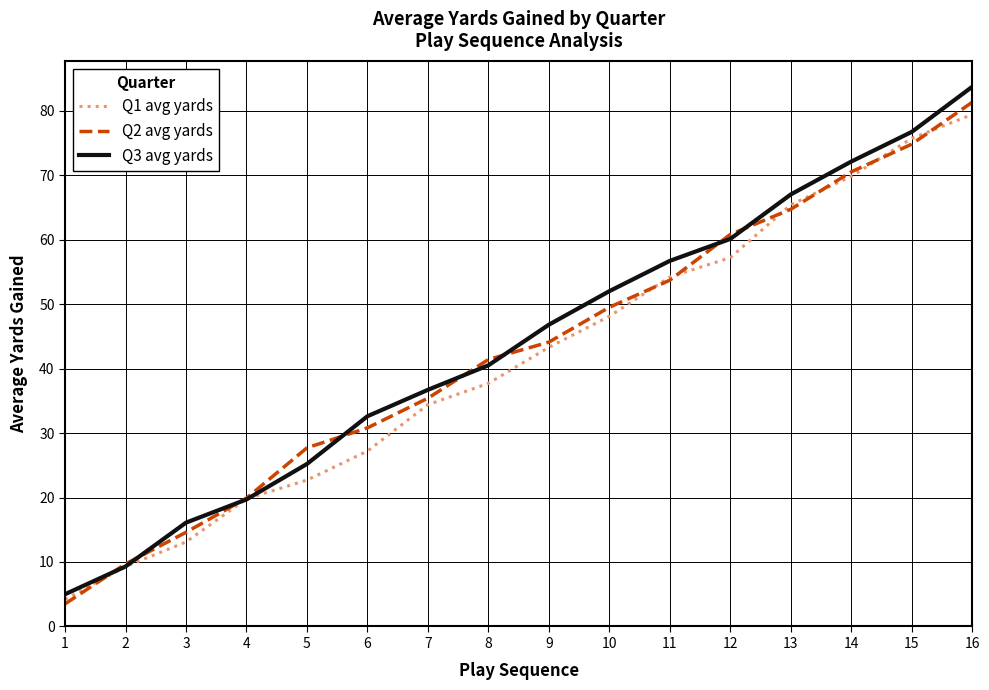

Which series has the largest total across all categories?

Q3 avg yards